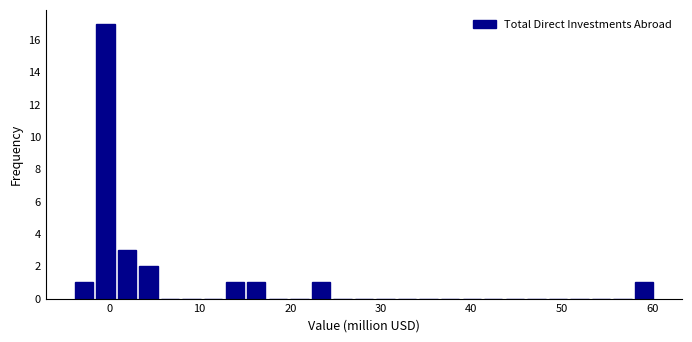

Around what value on the x-axis is the tallest bar? Give the approximate position of its centre, as read against the axis.

0